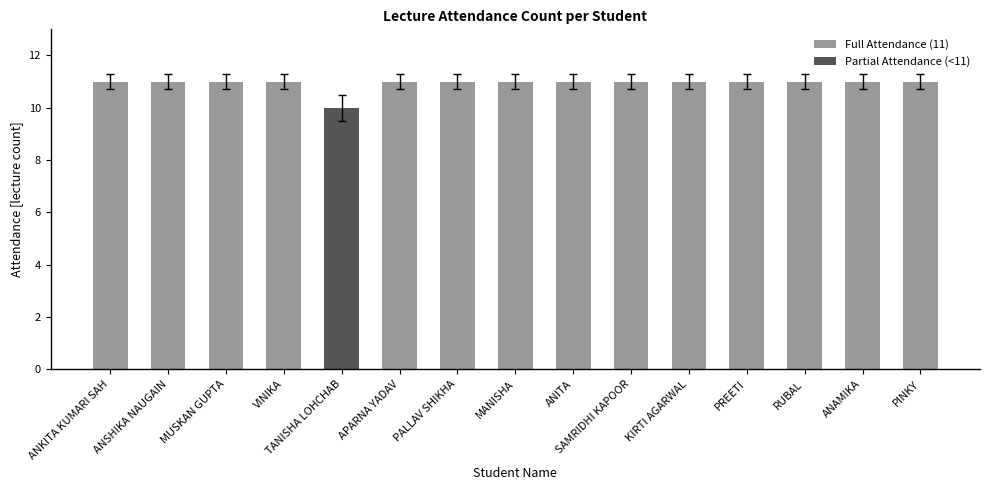

Reading left to right, what are all the values shown in this chart?

11	11	11	11	10	11	11	11	11	11	11	11	11	11	11